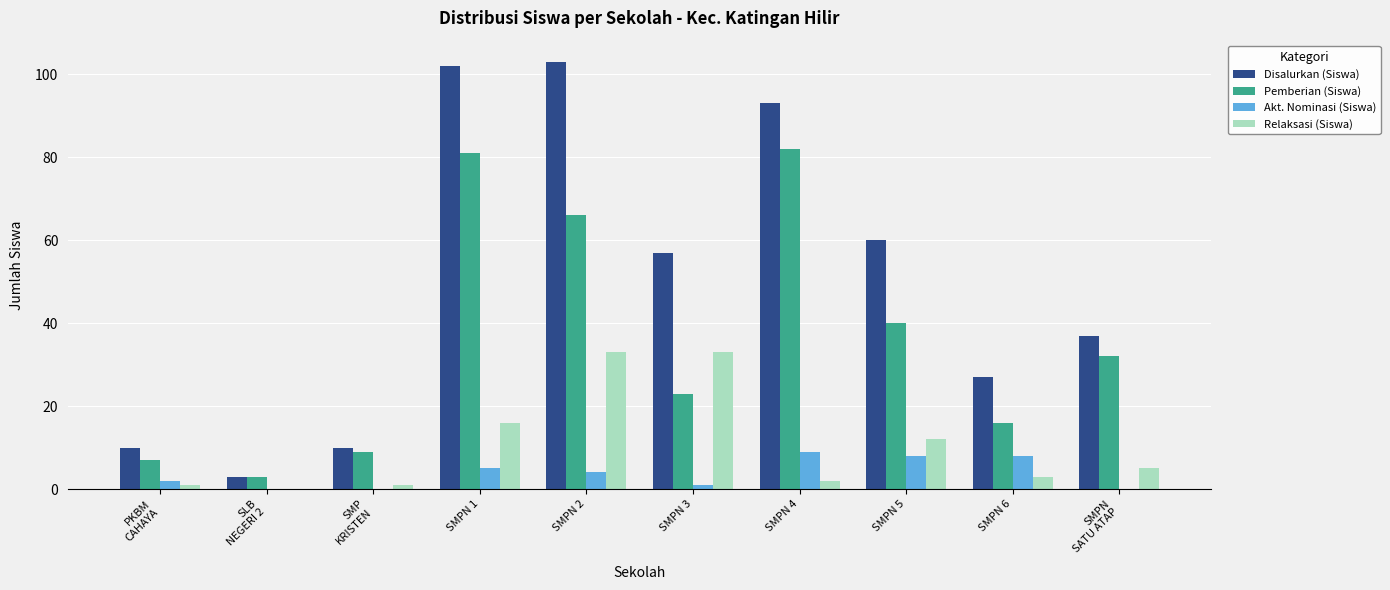

Which series changed the most between SMPN 3 and SMPN 4?

Pemberian (Siswa)